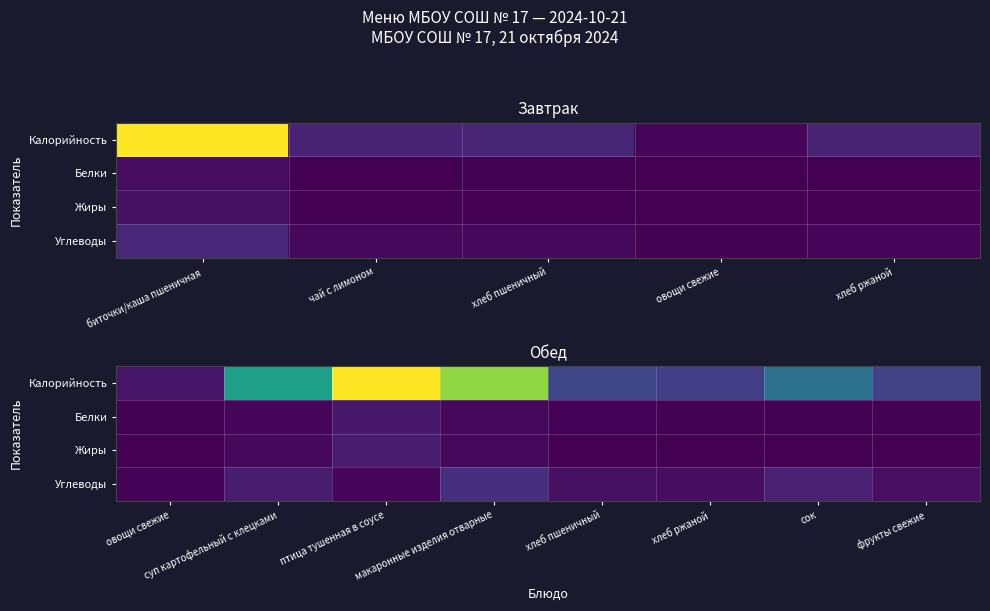

What is the difference between the maximum and minimum values in the Калорийность series?

0.9